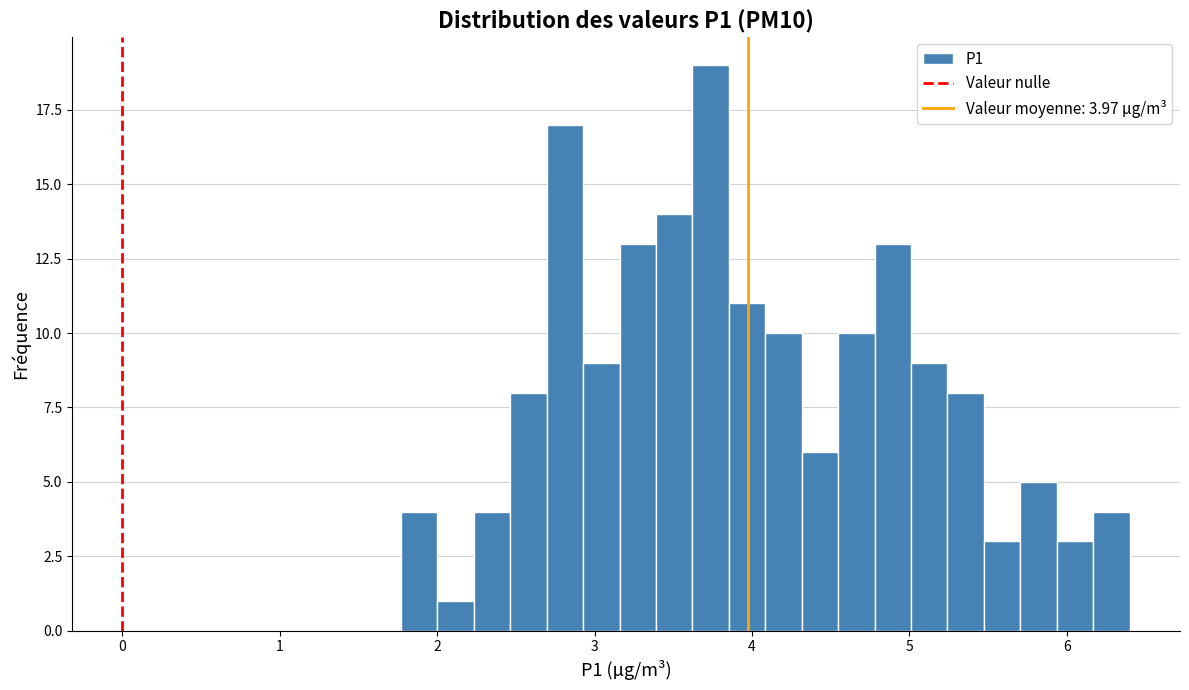

Around what value on the x-axis is the tallest bar? Give the approximate position of its centre, as read against the axis.

3.7